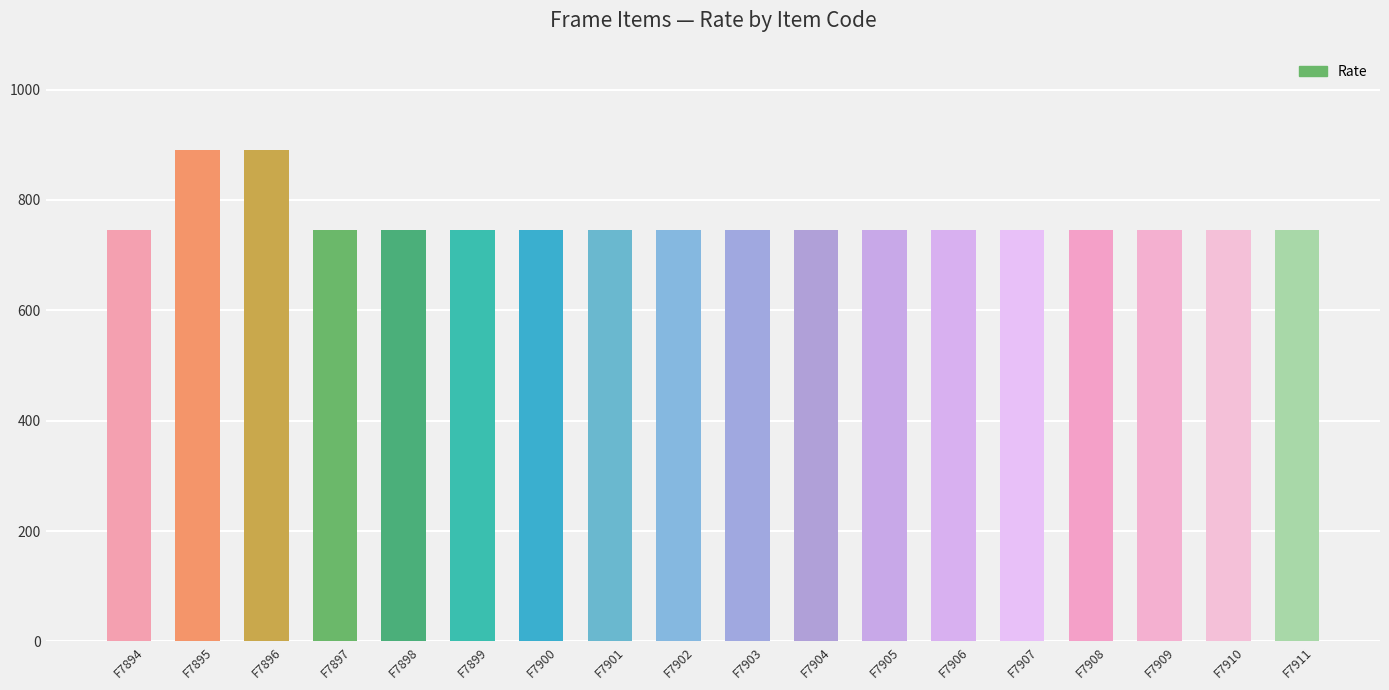

Reading left to right, transcribe all the data shown in this chart.

745	890	890	745	745	745	745	745	745	745	745	745	745	745	745	745	745	745